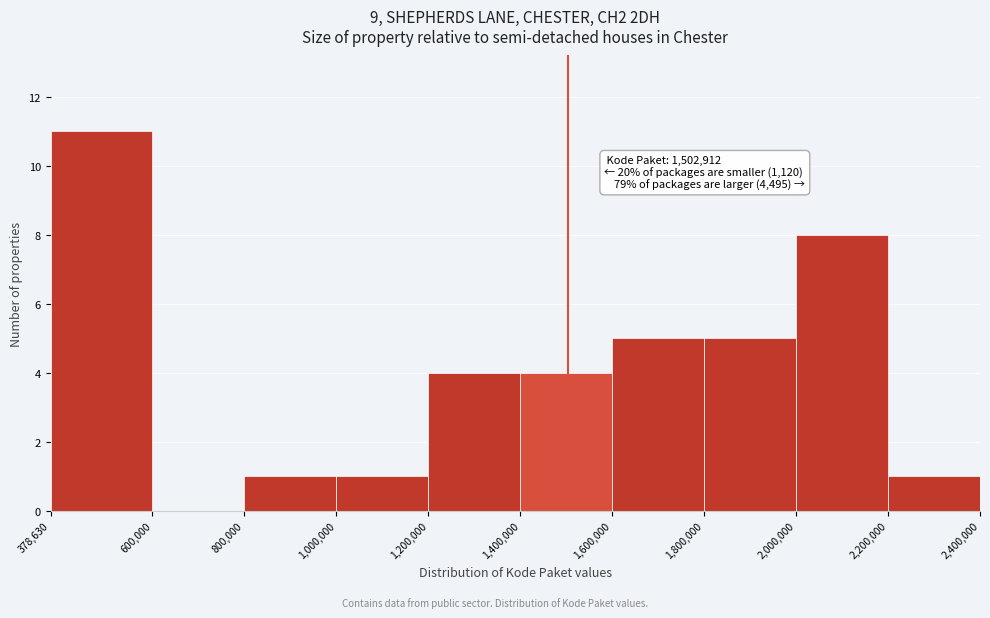

Which range on the x-axis has the tallest bar?

378,630 to 600,000